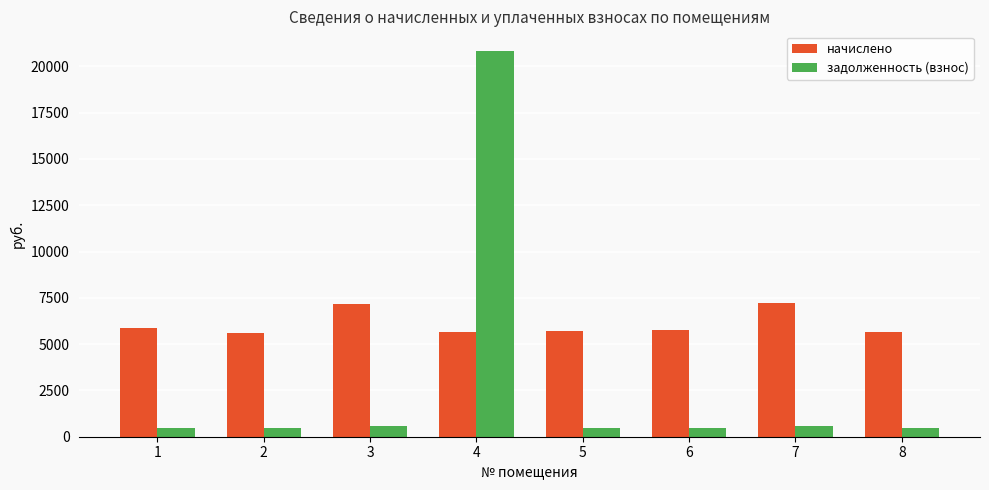

At which label is задолженность (взнос) closest to 10657?

7